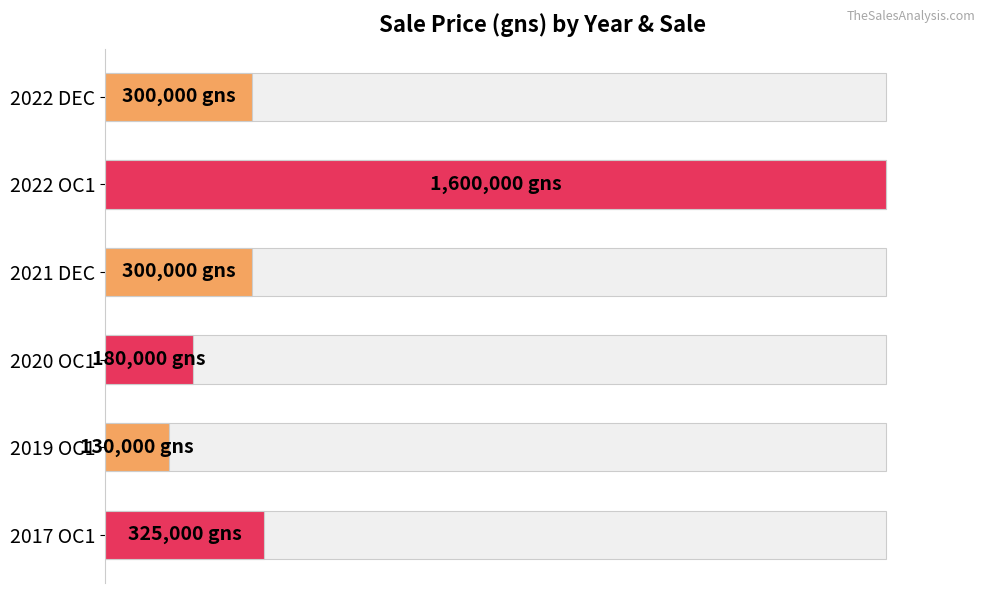

True or false: the data shows 84028 at 2019 OC1.

False